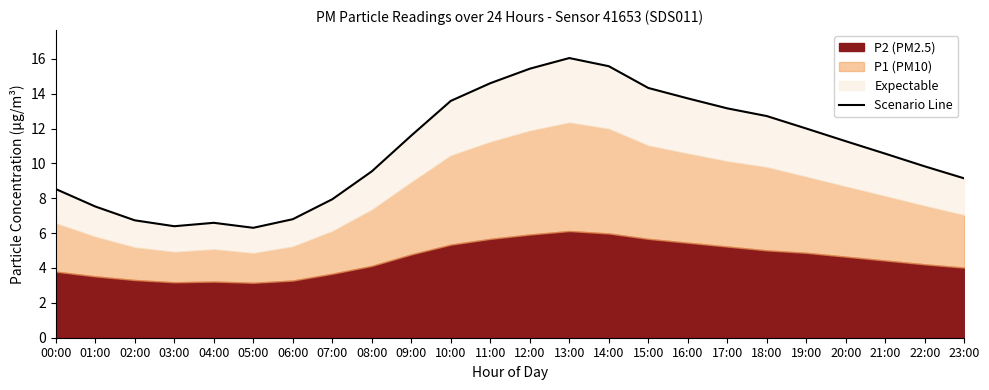

At which label is the value closest to 11?

20:00